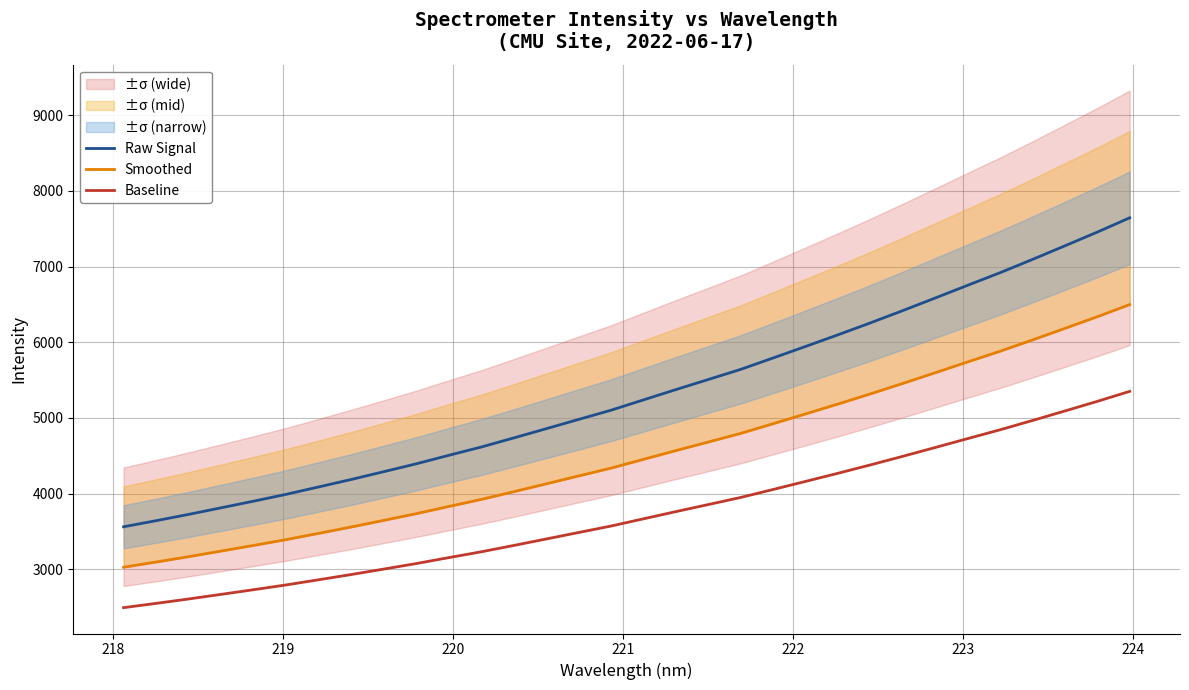

True or false: Raw Signal and Baseline cross at least once.

False